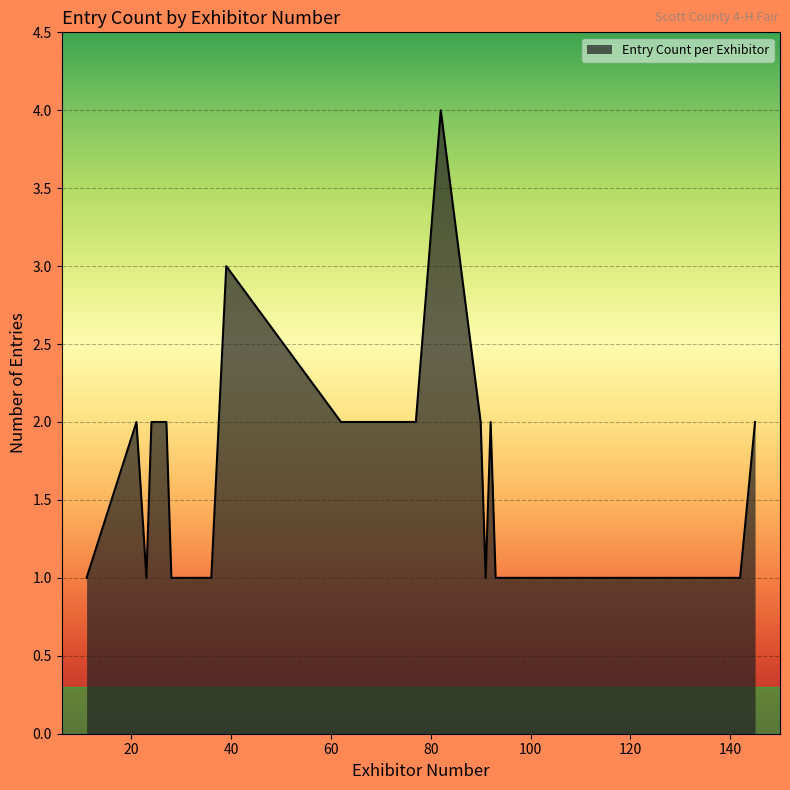

What is the smallest value displayed?

1